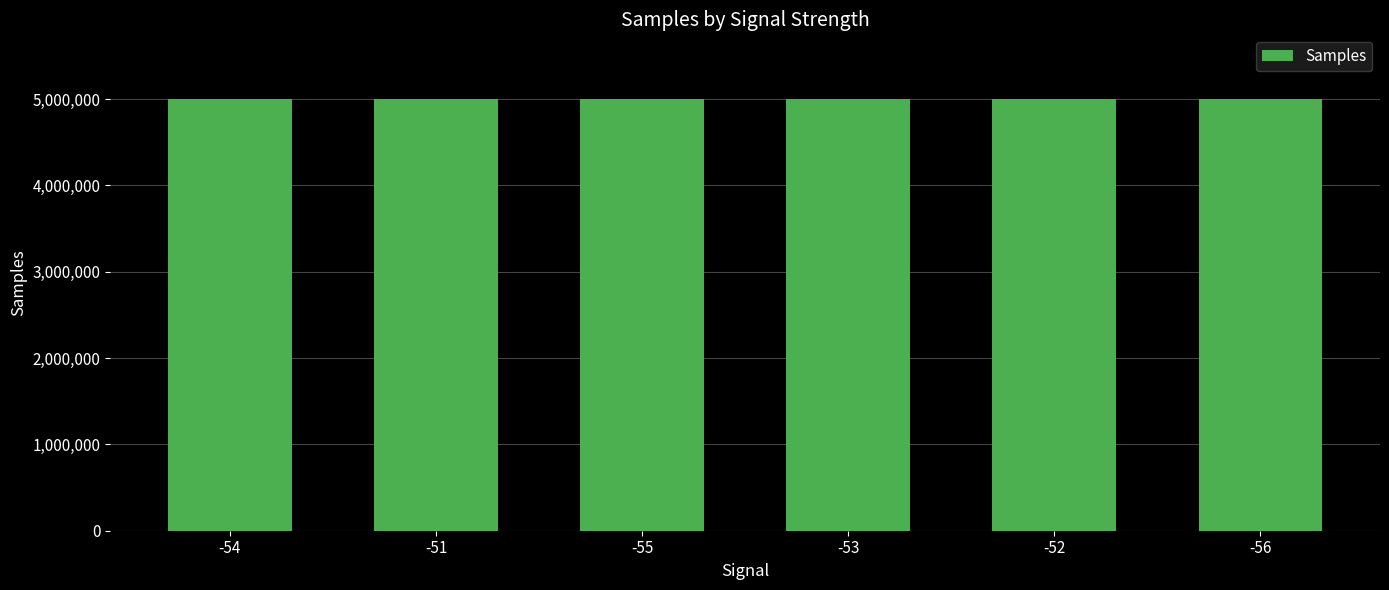

Count the number of data series in this chart.

1